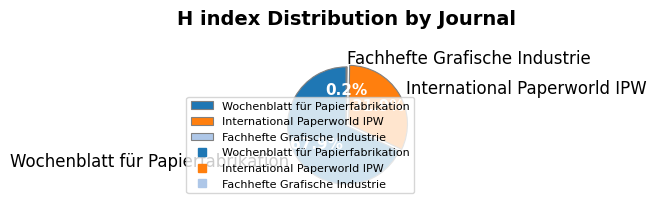

Between Wochenblatt für Papierfabrikation and International Paperworld IPW, which is larger?

Wochenblatt für Papierfabrikation